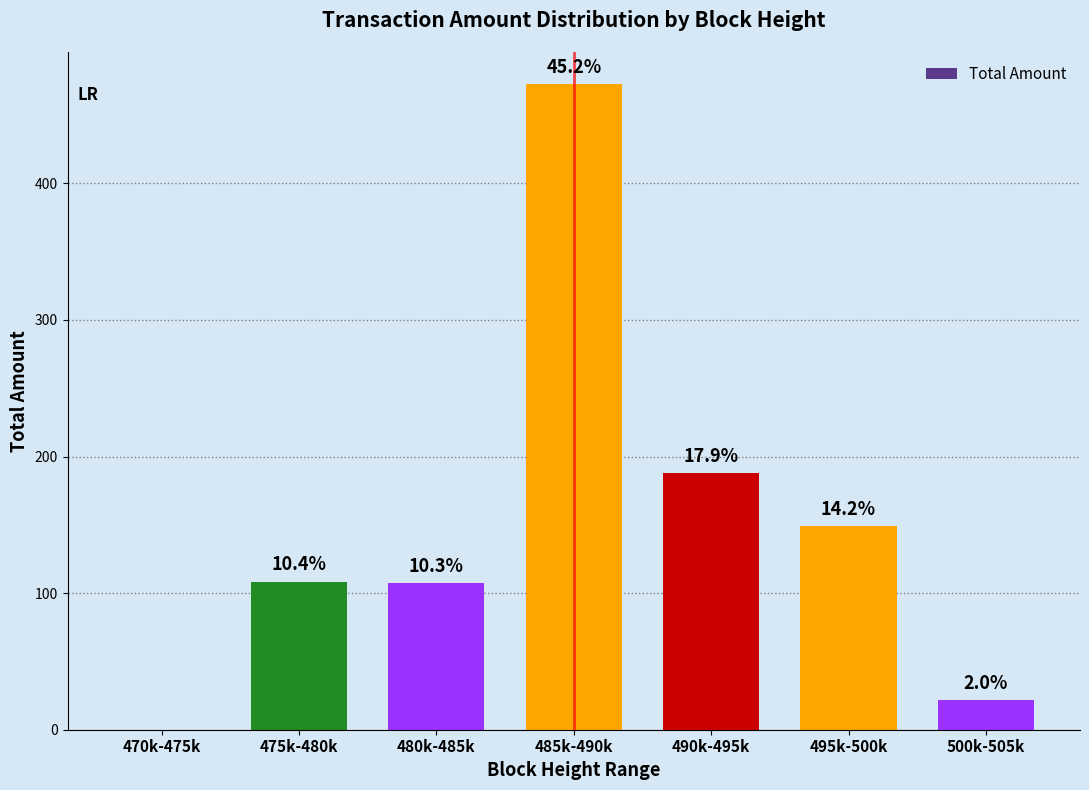

True or false: the data shows 21.4 at 500k-505k.

True